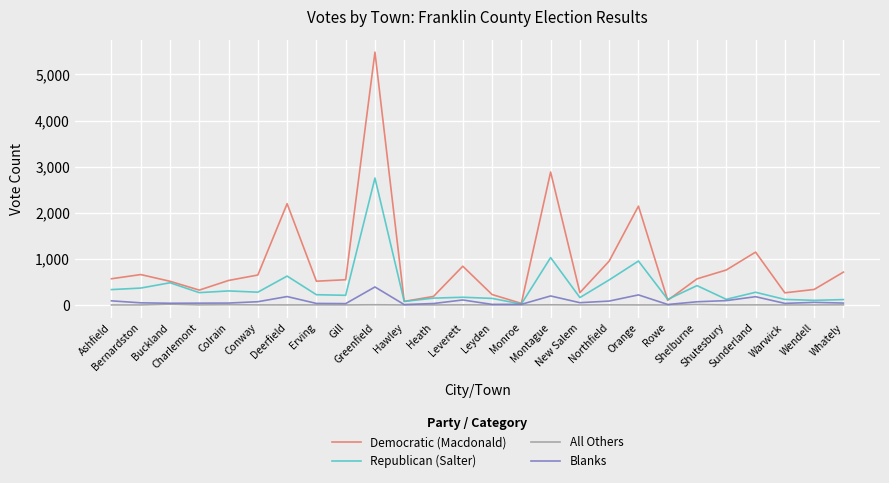

What is the maximum value for All Others?

15